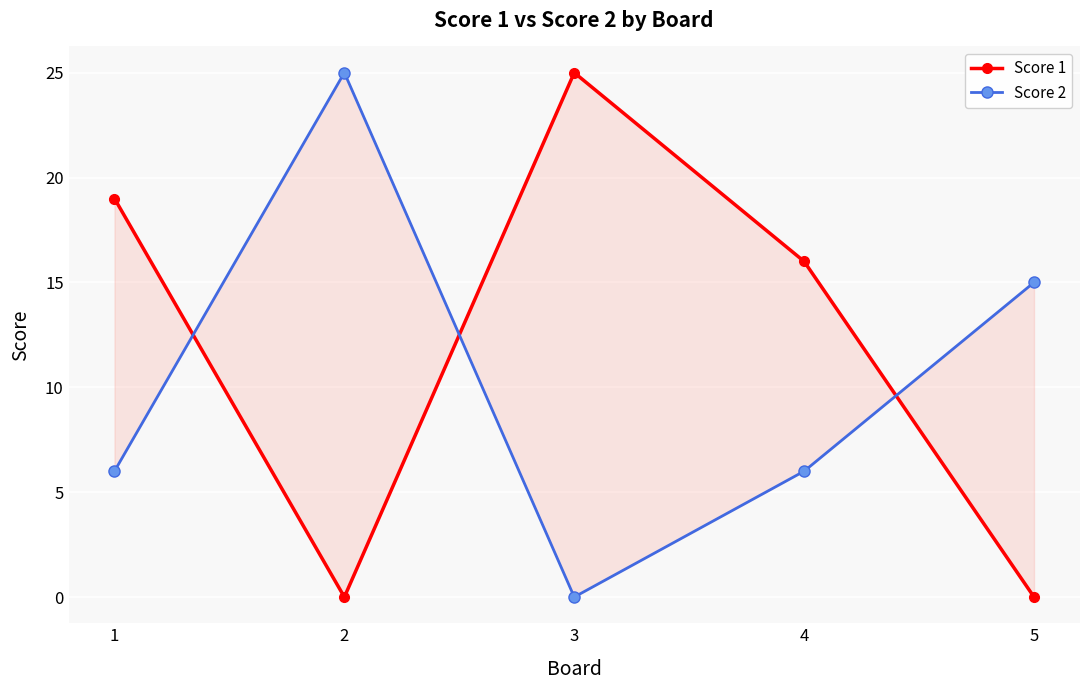

At which category does Score 1 reach its first local peak?

3